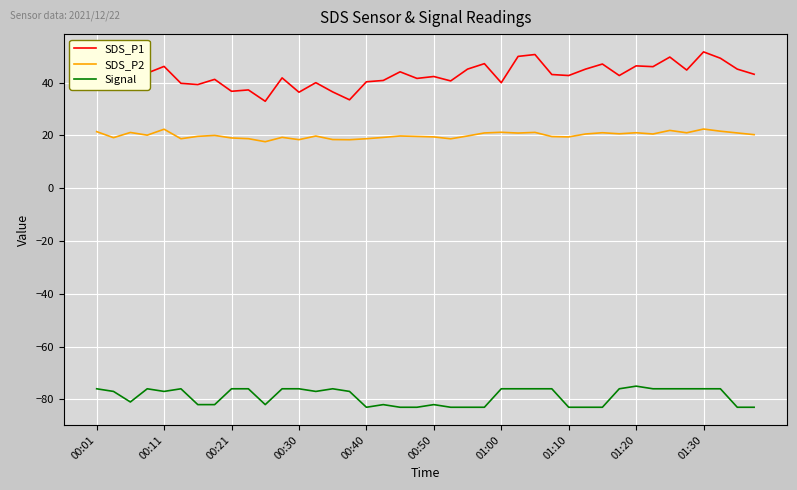

List the series in order of their overall mean, highest first.

SDS_P1, SDS_P2, Signal